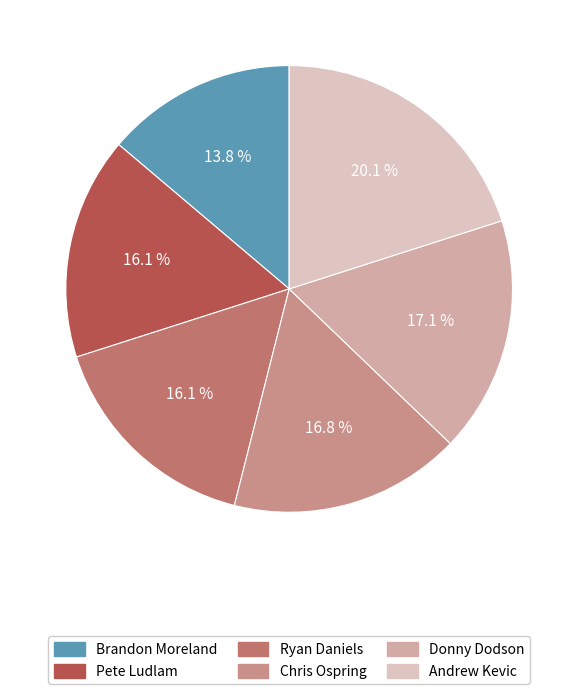

To the nearest percent, what is the combined percentage of Pete Ludlam and Donny Dodson?

33%